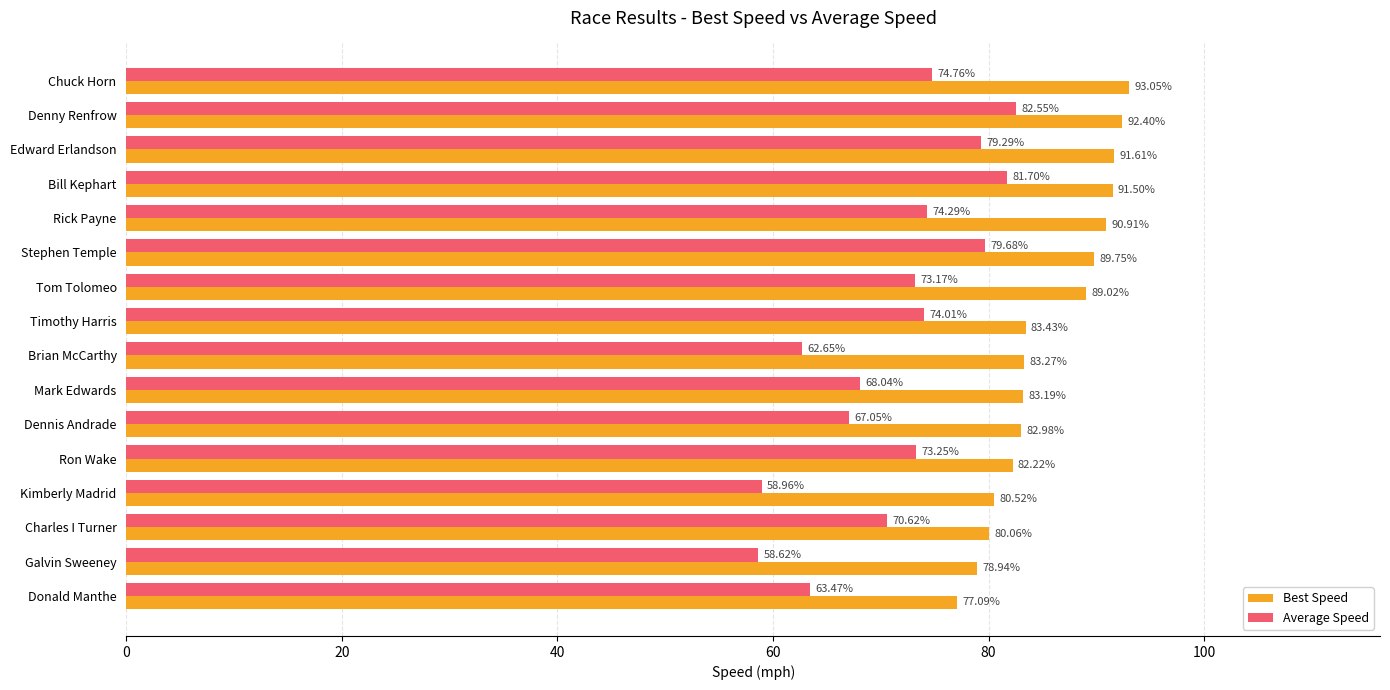

List the series in order of their peak value, lowest first.

Average Speed, Best Speed